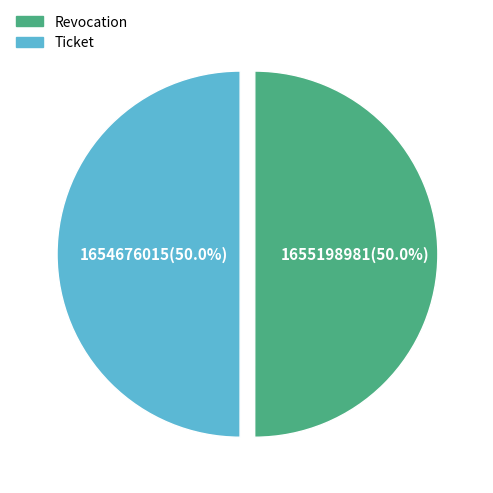

Count the number of slices in the pie.

2